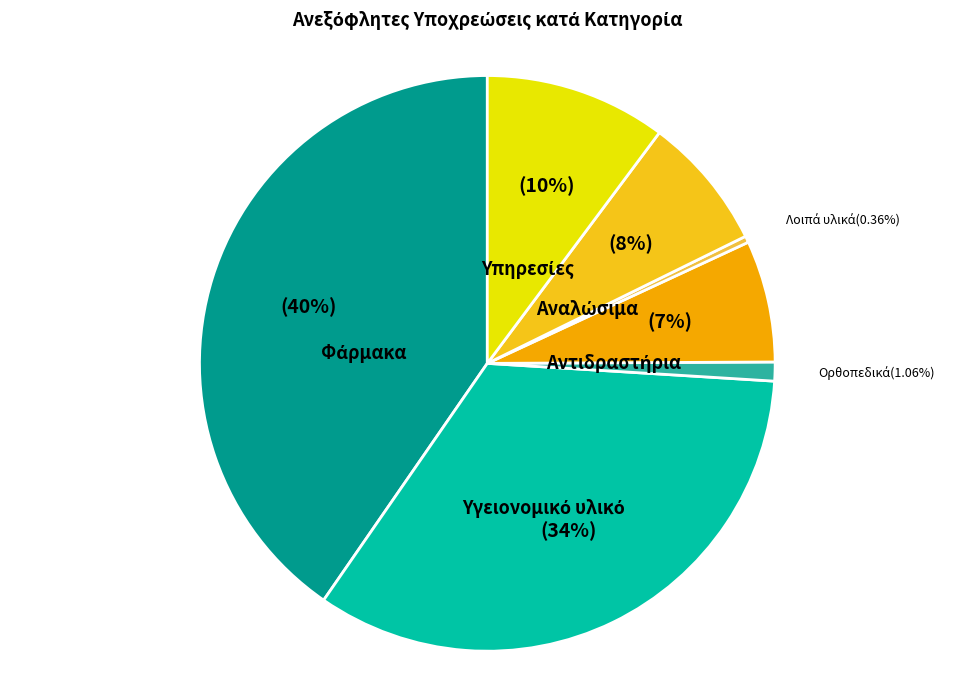

Is there a majority slice in this chart?

No